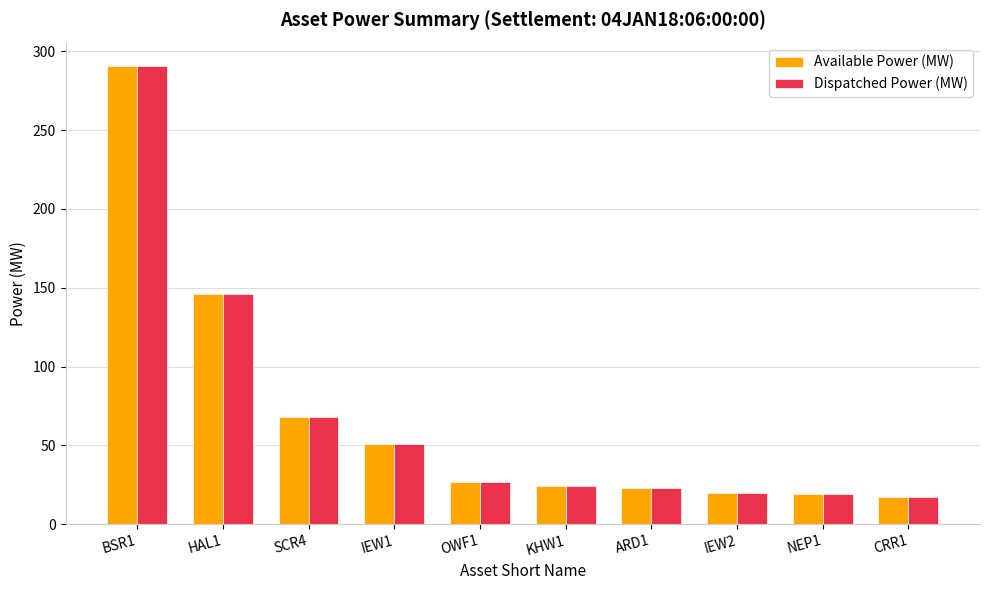

What is the difference between the Dispatched Power (MW) values at BSR1 and CRR1?

274